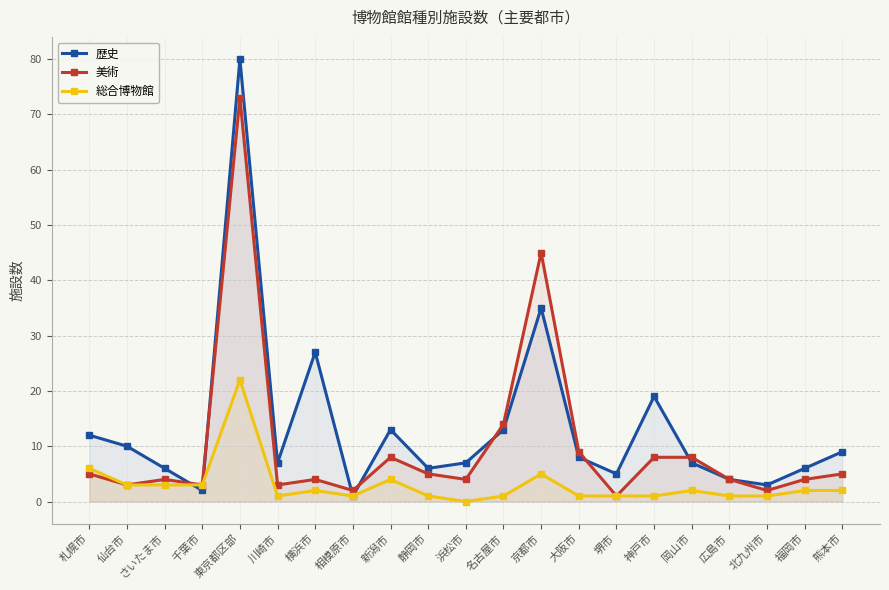

Reading left to right, extract all data points from this chart.

歴史: 札幌市=12	仙台市=10	さいたま市=6	千葉市=2	東京都区部=80	川崎市=7	横浜市=27	相模原市=1	新潟市=13	静岡市=6	浜松市=7	名古屋市=13	京都市=35	大阪市=8	堺市=5	神戸市=19	岡山市=7	広島市=4	北九州市=3	福岡市=6	熊本市=9
美術: 札幌市=5	仙台市=3	さいたま市=4	千葉市=3	東京都区部=73	川崎市=3	横浜市=4	相模原市=2	新潟市=8	静岡市=5	浜松市=4	名古屋市=14	京都市=45	大阪市=9	堺市=1	神戸市=8	岡山市=8	広島市=4	北九州市=2	福岡市=4	熊本市=5
総合博物館: 札幌市=6	仙台市=3	さいたま市=3	千葉市=3	東京都区部=22	川崎市=1	横浜市=2	相模原市=1	新潟市=4	静岡市=1	浜松市=0	名古屋市=1	京都市=5	大阪市=1	堺市=1	神戸市=1	岡山市=2	広島市=1	北九州市=1	福岡市=2	熊本市=2